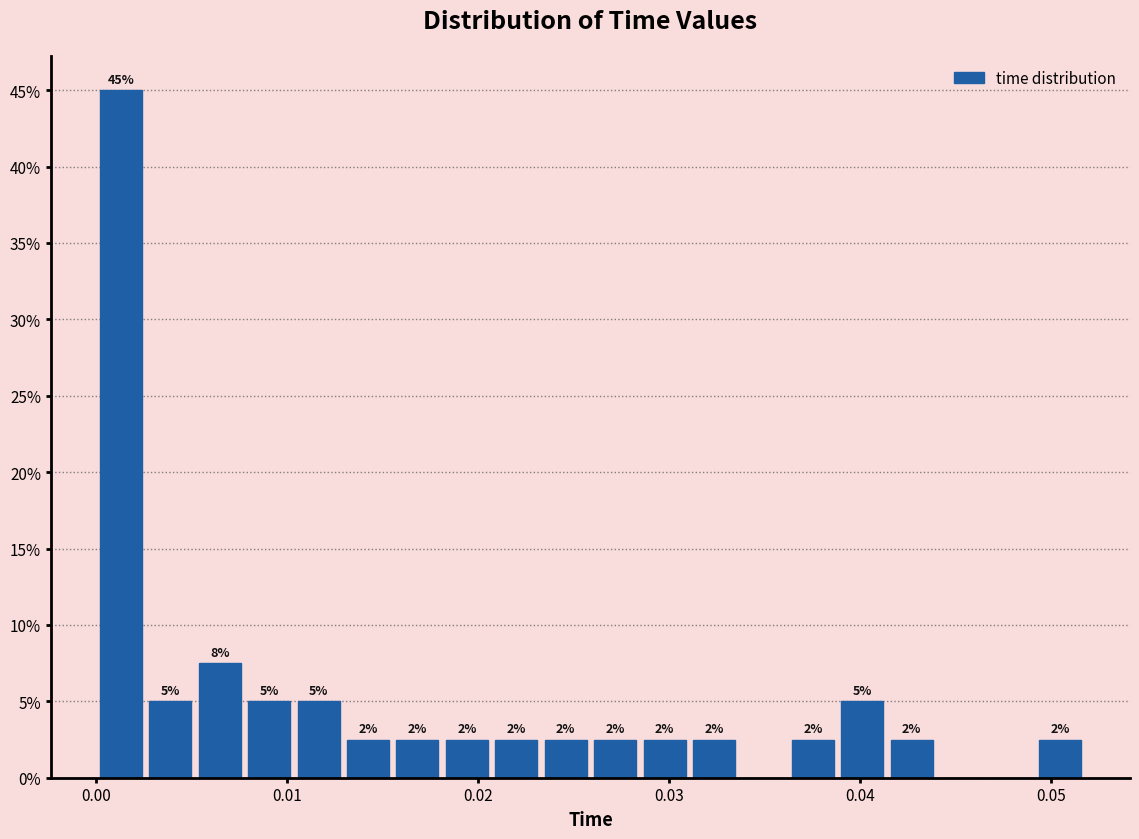

Read against the x-axis, roughly where is the centre of the tallest bar?

0.001